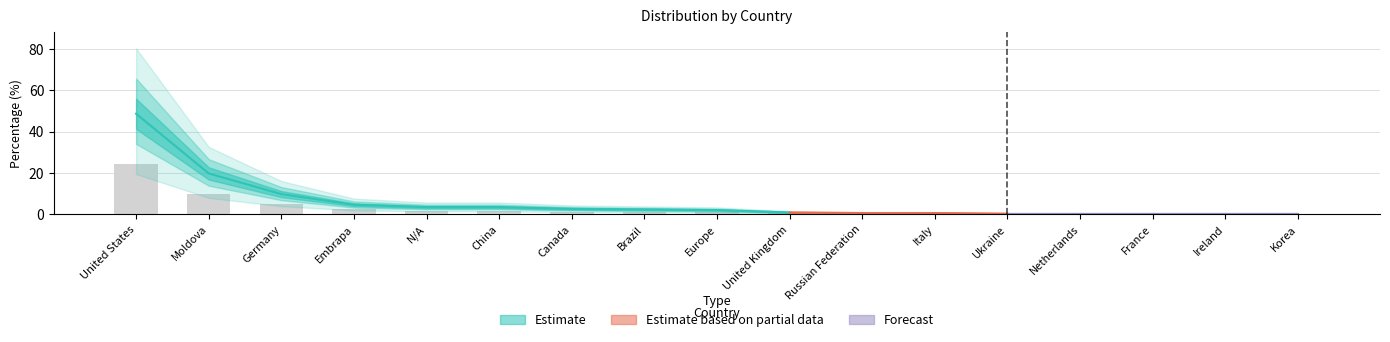

Reading left to right, what are all the values shown in this chart?

24.4	9.9	4.9	2.3	1.7	1.7	1.3	1.1	1.0	0.4	0.3	0.3	0.1	0.1	0.1	0.1	0.1